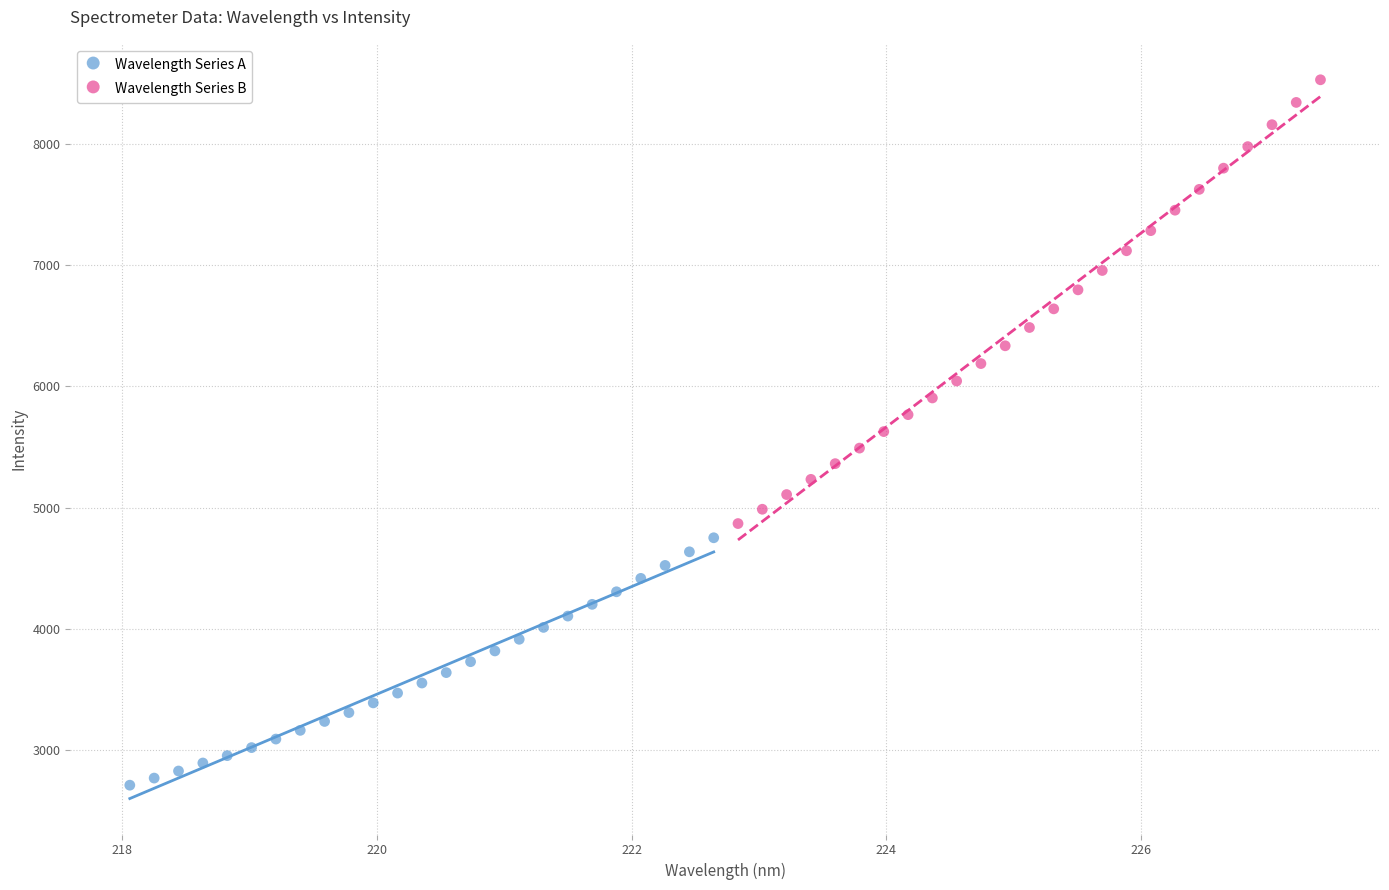

Which series has the widest spread of Y values?

Wavelength Series B